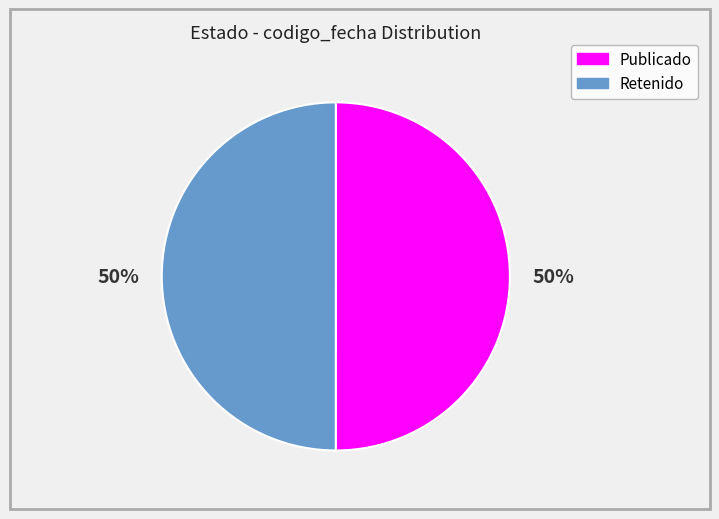

To the nearest percent, what is the average slice percentage?

50%